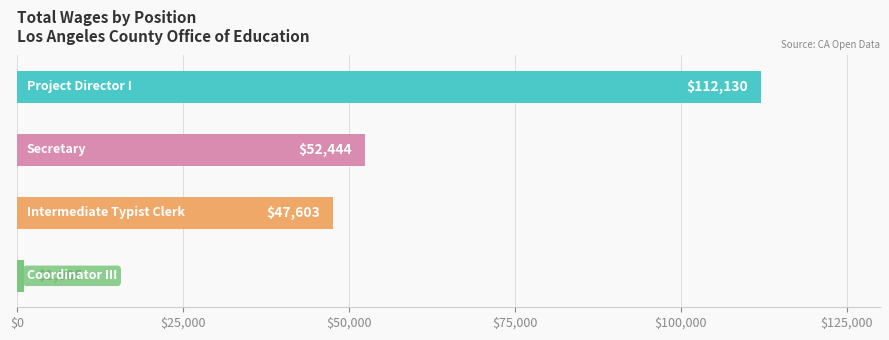

The value at Project Director I is 41131. True or false?

False